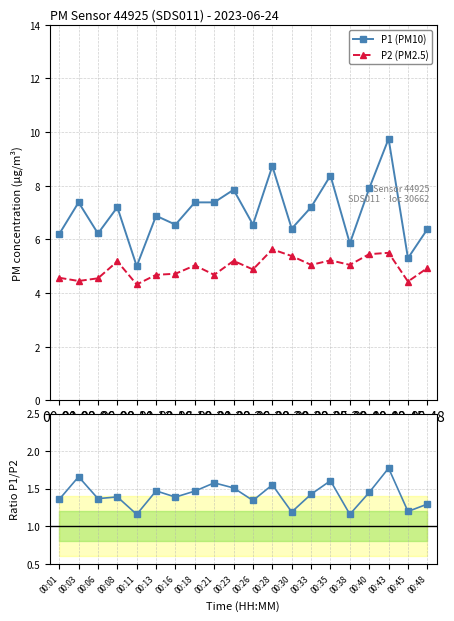

True or false: P1/P2 ratio and P1 (PM10) cross at least once.

False